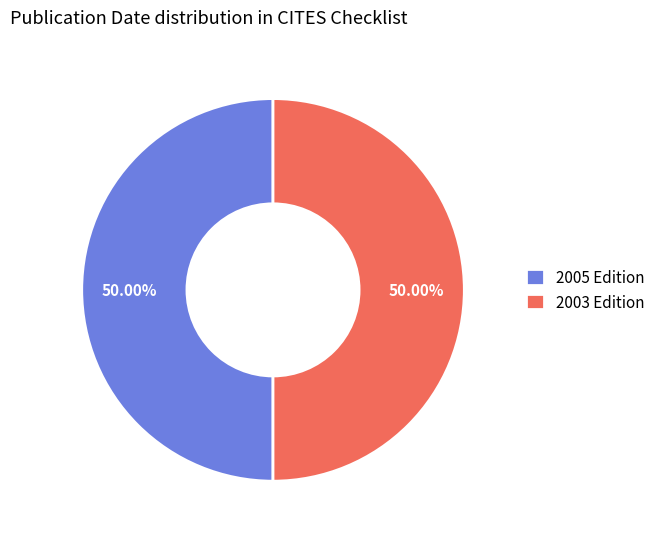

Approximately how many times larger is the value at 2003 Edition compared to 2005 Edition?

1.0